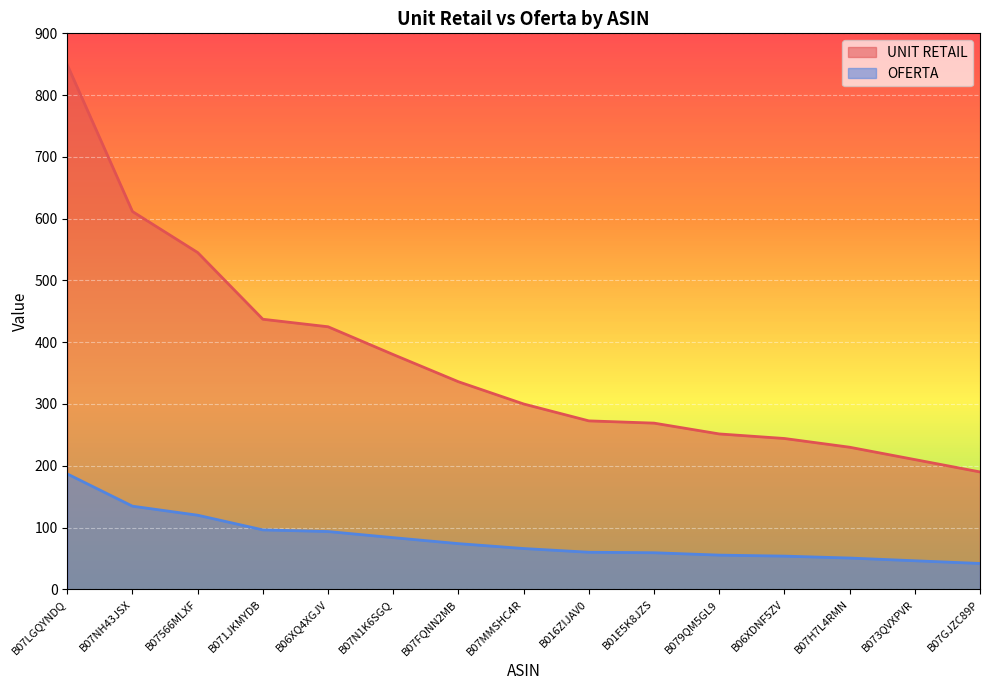

How many data points in OFERTA are less than 65?

7